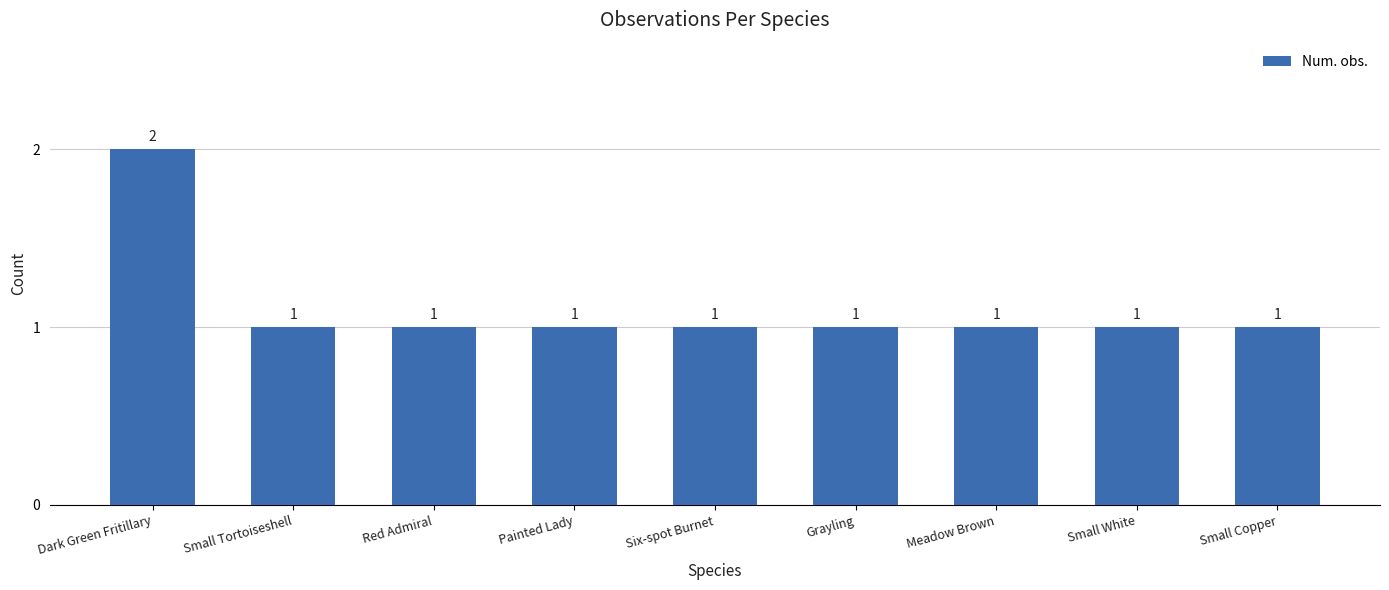

What position from the right is Small Tortoiseshell?

8